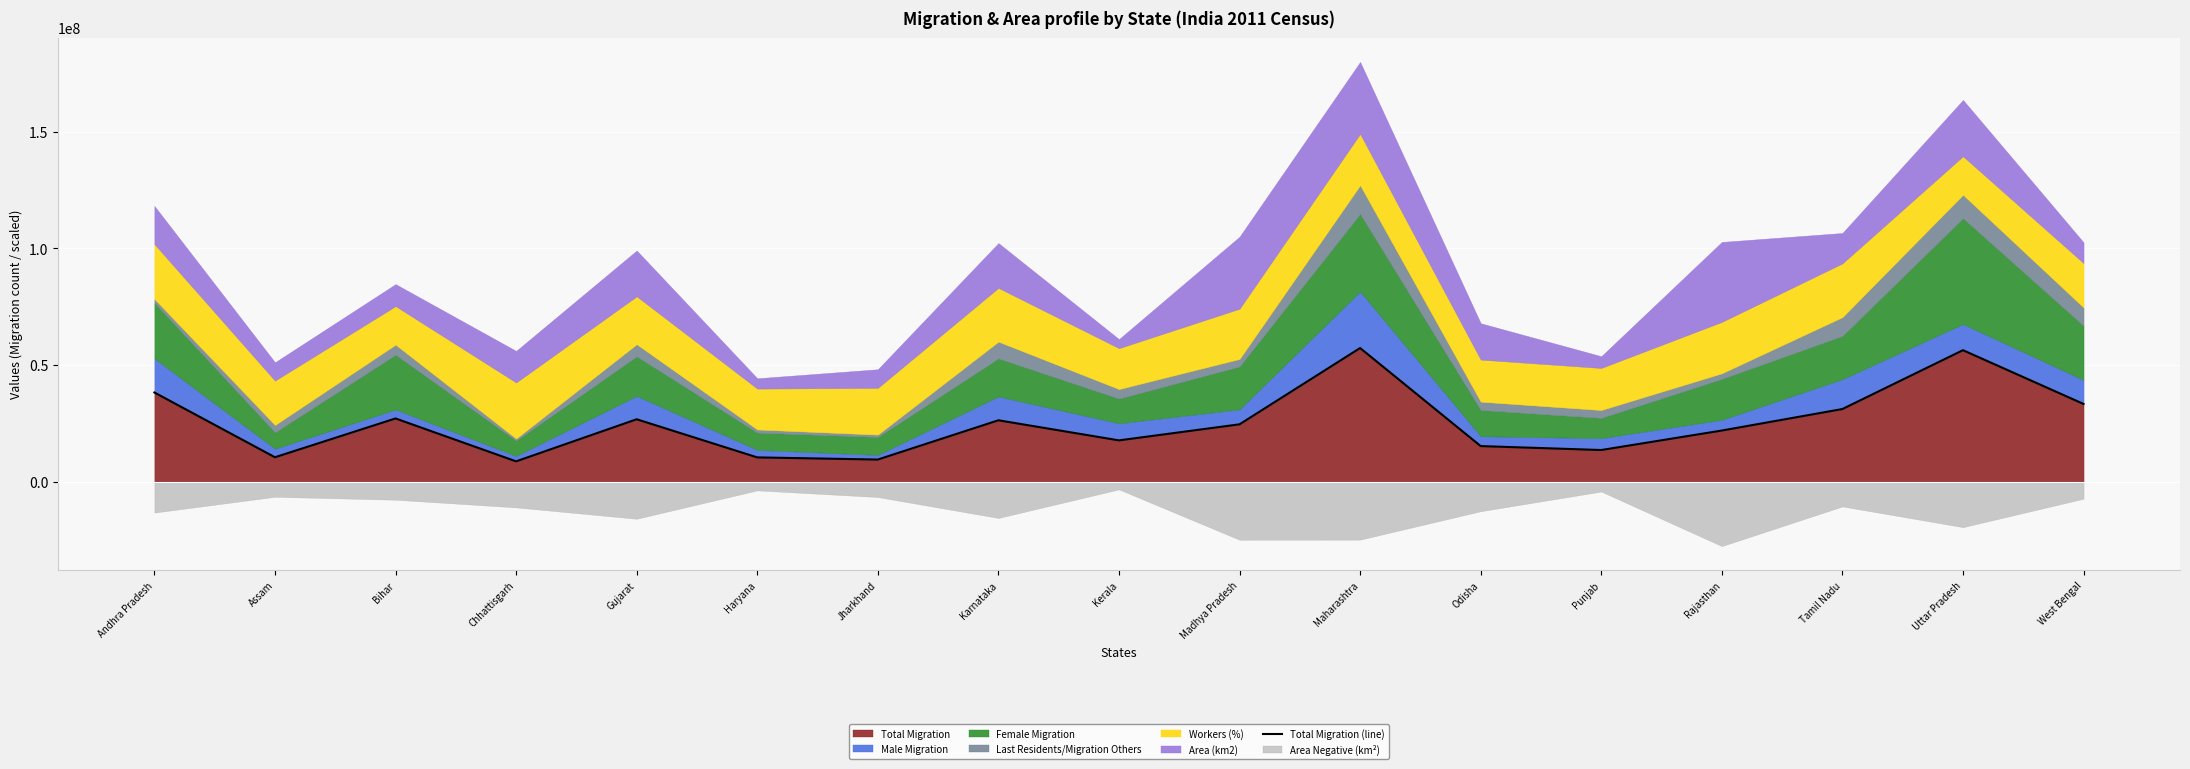

Rank the categories by value from lowest to highest.

Chhattisgarh, Jharkhand, Haryana, Assam, Punjab, Odisha, Kerala, Rajasthan, Madhya Pradesh, Karnataka, Gujarat, Bihar, Tamil Nadu, West Bengal, Andhra Pradesh, Uttar Pradesh, Maharashtra